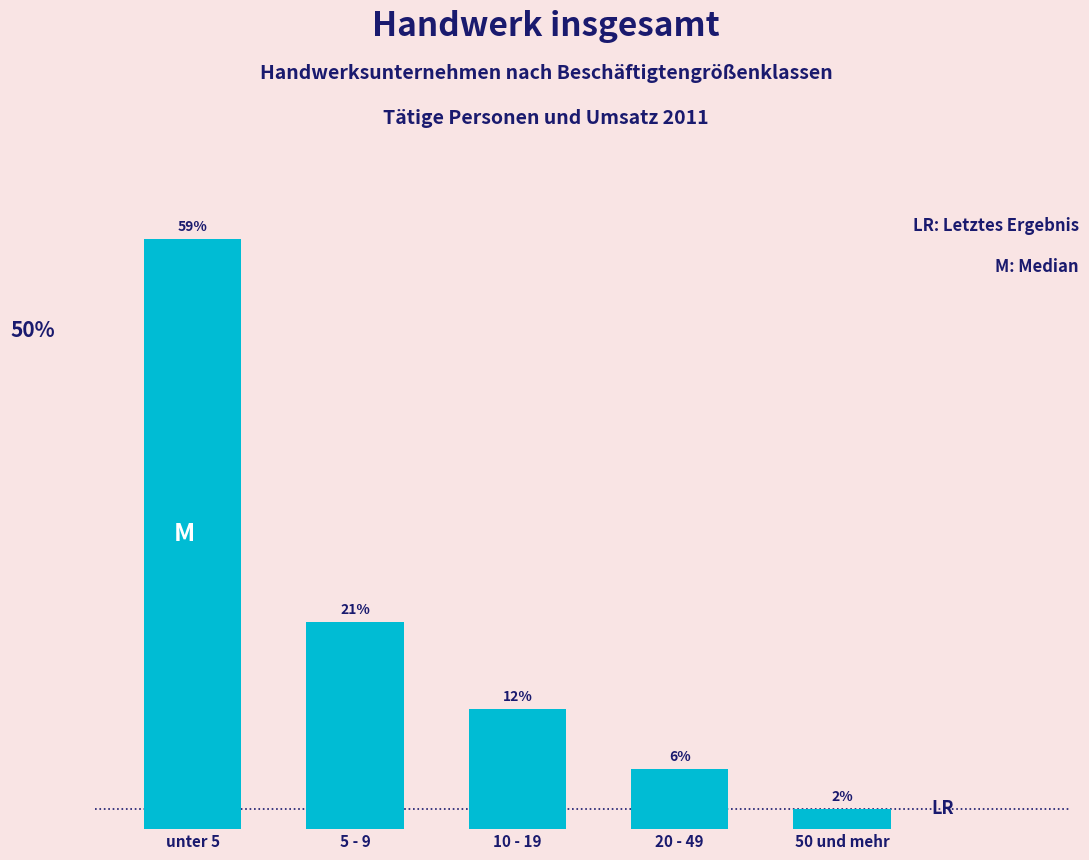

Which label corresponds to the largest value in the chart?

unter 5